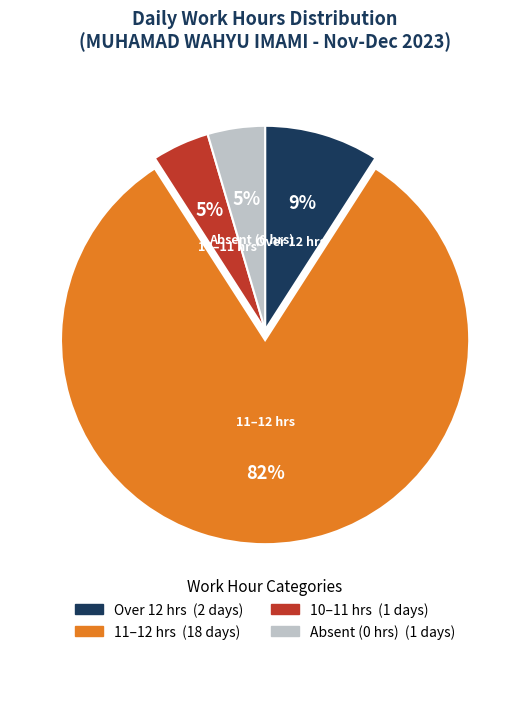

Does any single category account for the majority?

Yes